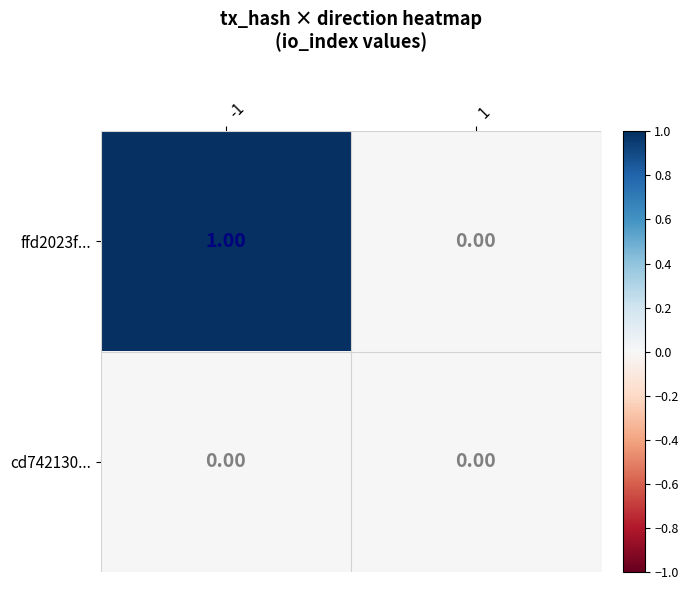

Between -1 and 1, which series saw the biggest shift?

ffd2023f...